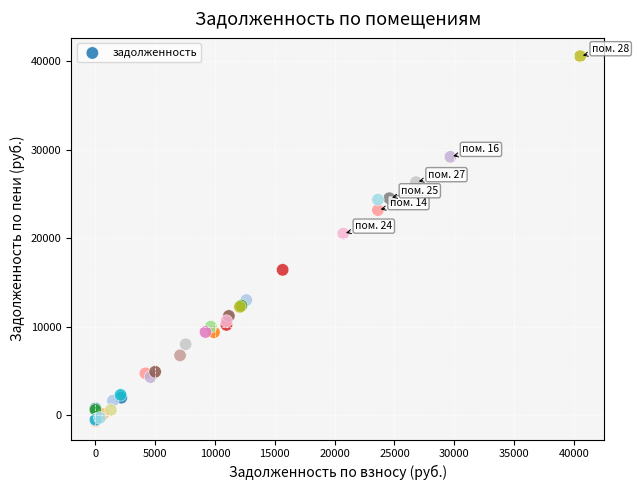

What Y value in the scatter plot is closest to 19921?

20504.3